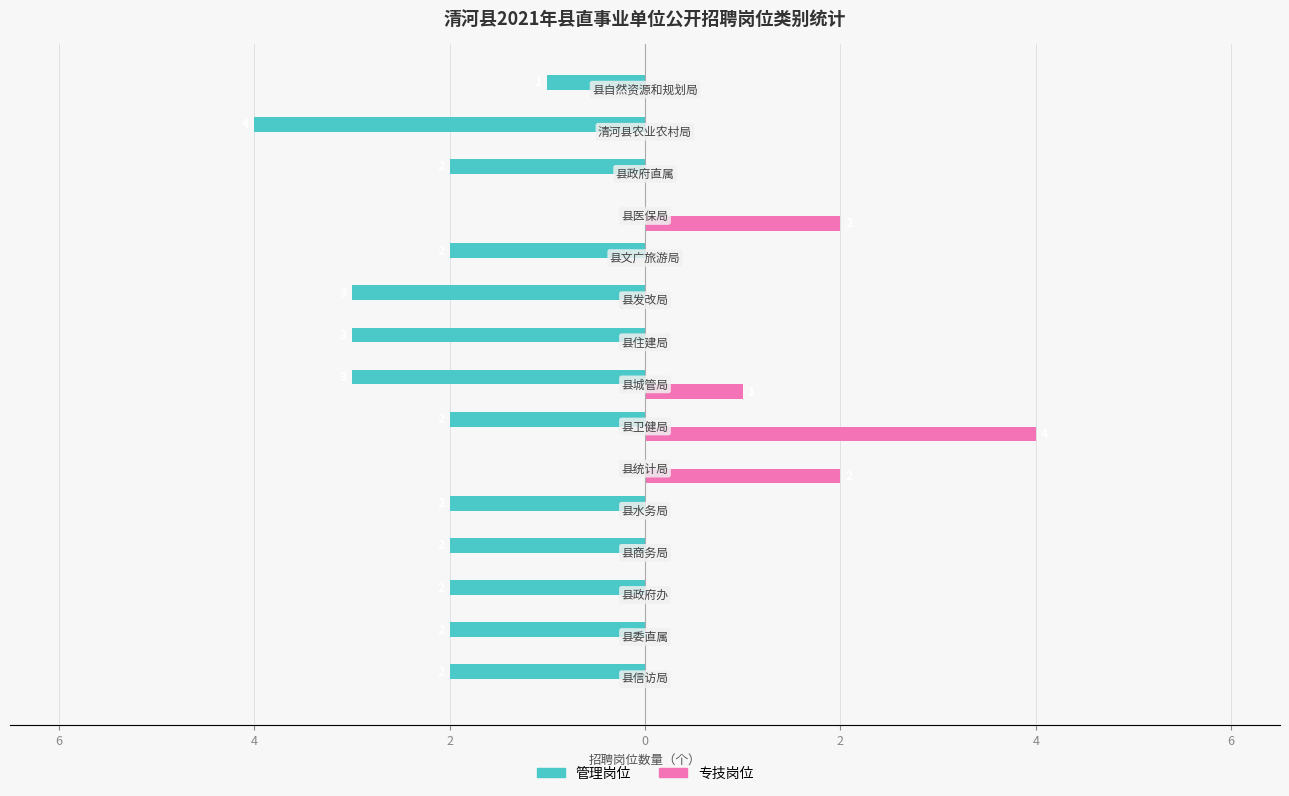

What is the average value of the 管理岗位 series?

-2